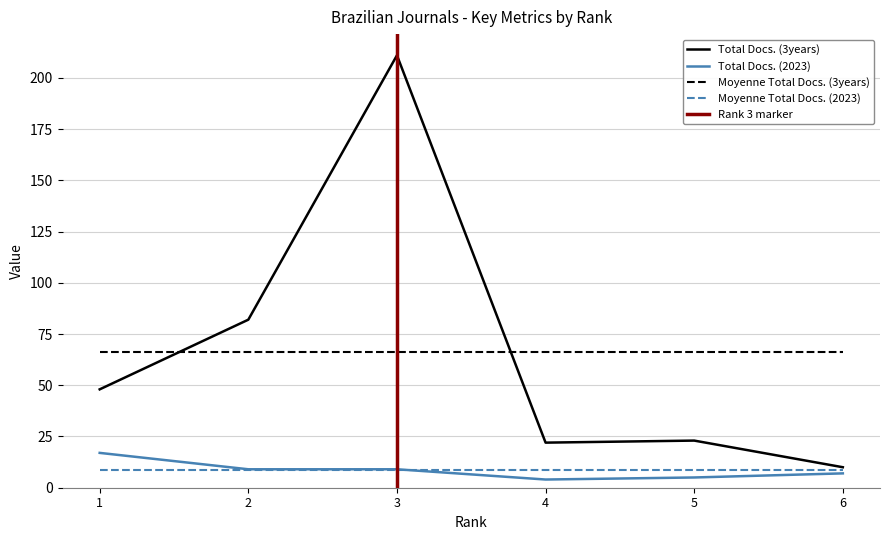

True or false: Total Docs. (2023) has more than 0 points higher than both neighbors.

False